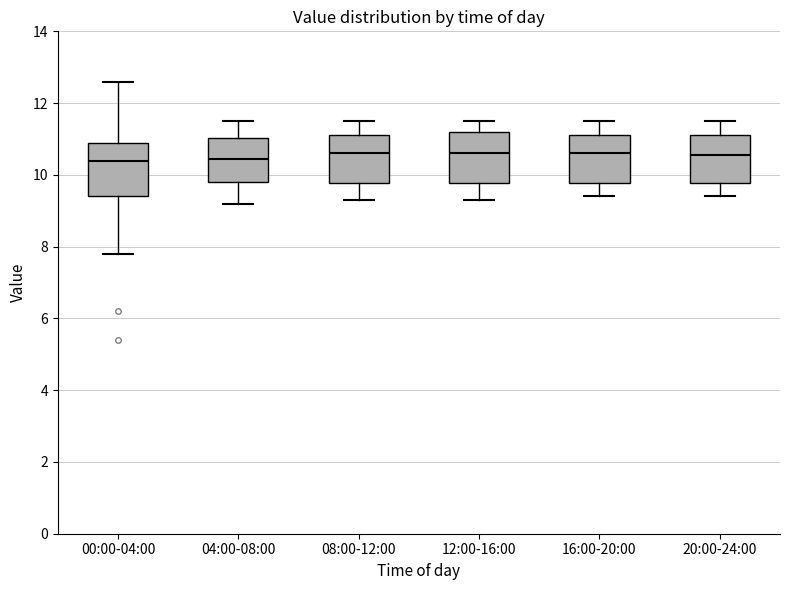

Reading left to right, read every box against the y-axis: the position of its median line, the range the box covers, and the ends of its whiskers. The values are not printed on the chart, so give them approximately, as read against the axis.

00:00-04:00: median 10.4, box 9.4 to 11.0, whiskers 7.8 to 12.6
04:00-08:00: median 10.4, box 9.8 to 11.0, whiskers 9.2 to 11.6
08:00-12:00: median 10.6, box 9.8 to 11.2, whiskers 9.4 to 11.6
12:00-16:00: median 10.6, box 9.8 to 11.2, whiskers 9.4 to 11.6
16:00-20:00: median 10.6, box 9.8 to 11.2, whiskers 9.4 to 11.6
20:00-24:00: median 10.6, box 9.8 to 11.2, whiskers 9.4 to 11.6